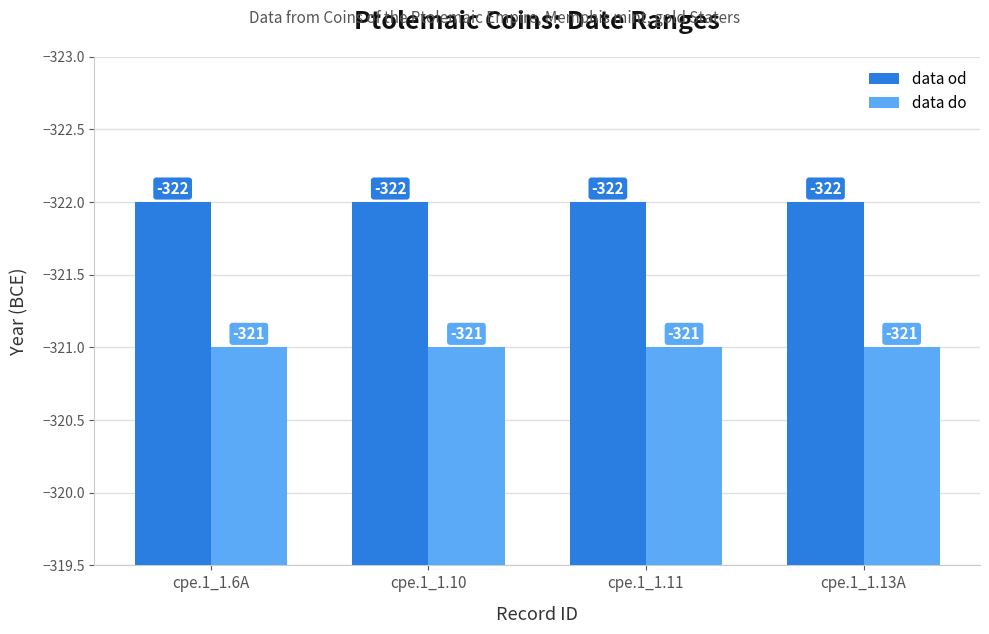

How many distinct data groups are displayed?

2